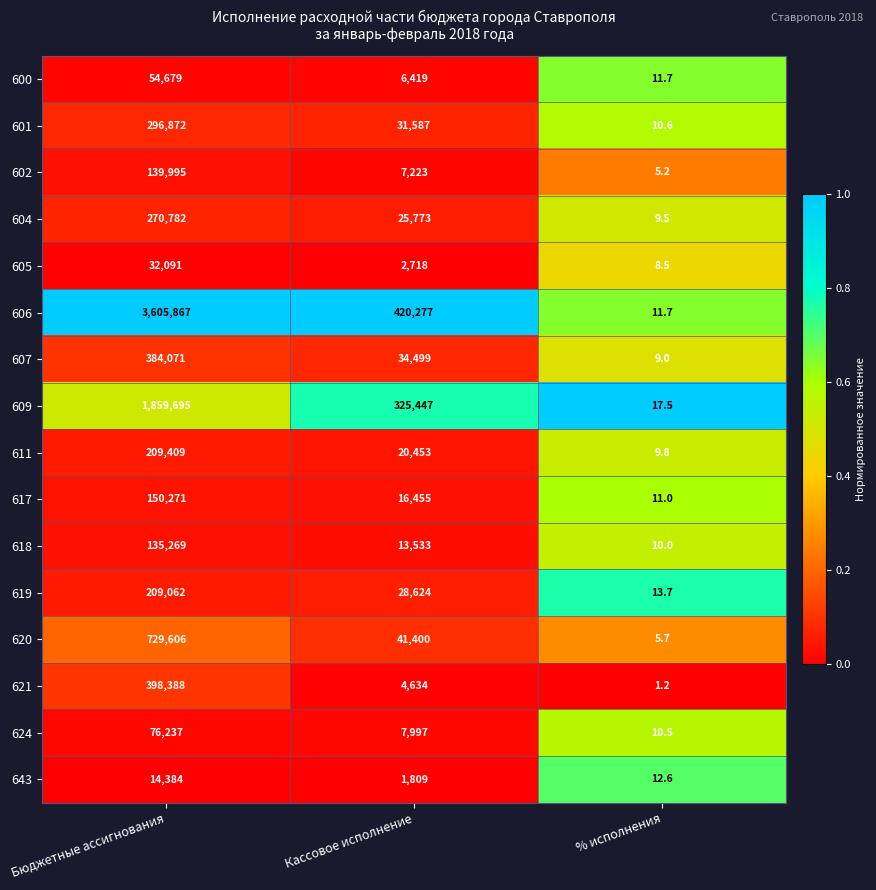

True or false: 601 has a value of 42529.6 at Кассовое исполнение.

False